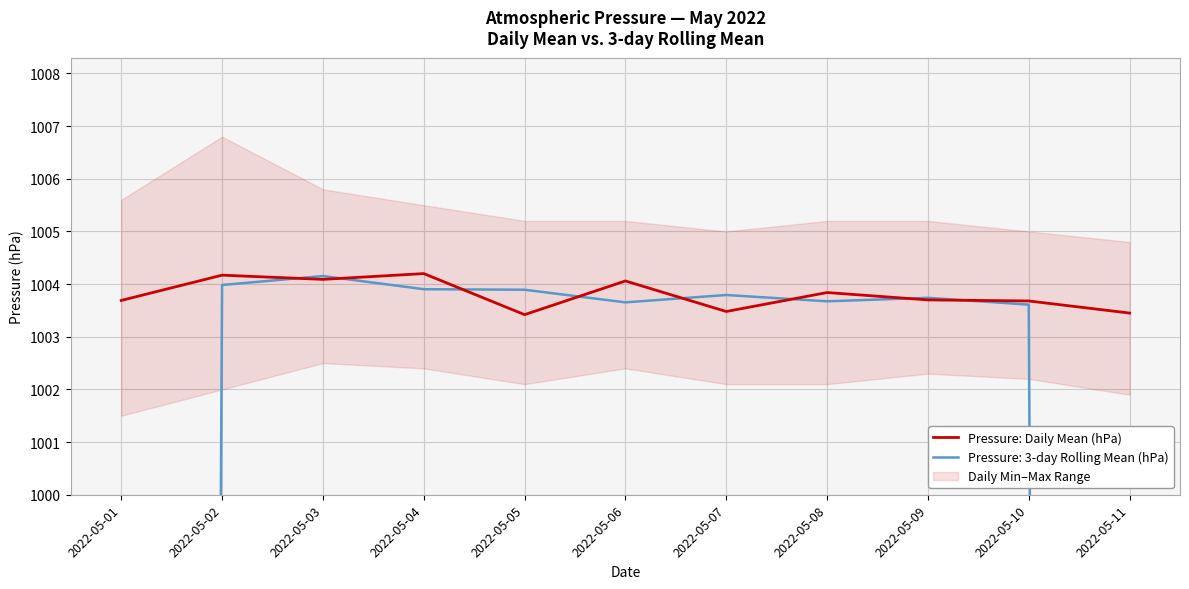

What is the average value?

1003.8